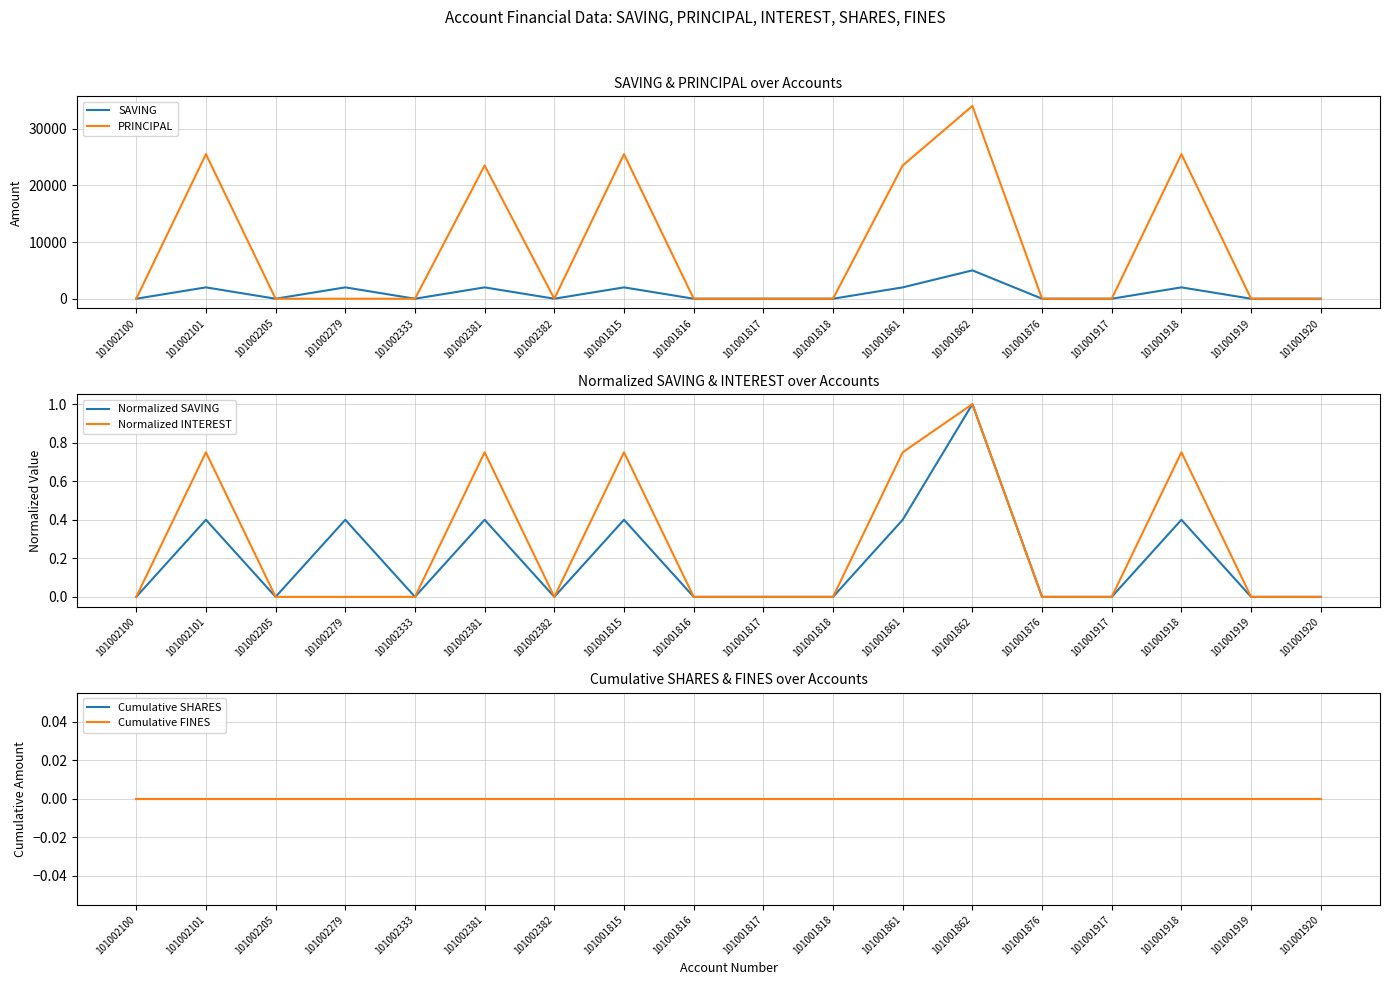

True or false: Normalized INTEREST and PRINCIPAL cross at least once.

False